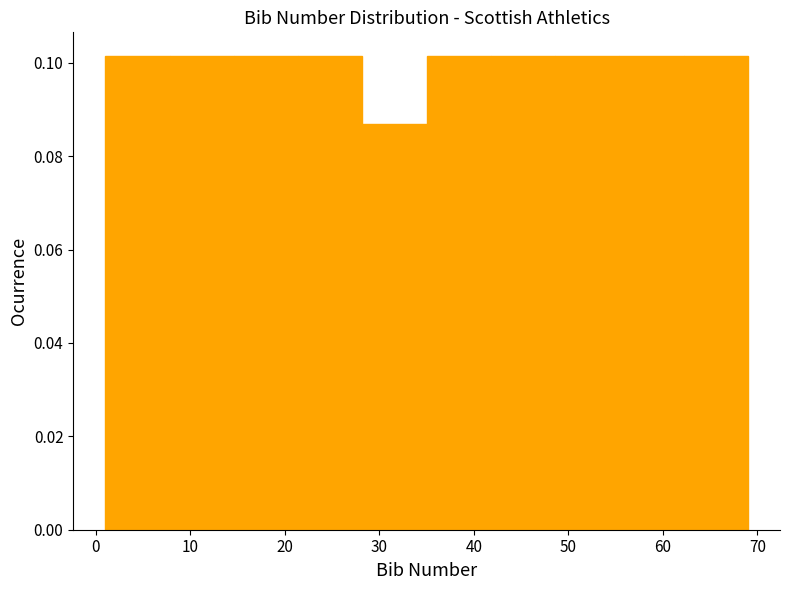

Reading left to right, transcribe this chart: for each bar, give the range it covers on the x-axis and its height. Neither the bar edges nor the heights are printed on the chart, so give them approximately, as read against the axes.

1.0 to 7.8: 0.102
7.8 to 14.6: 0.102
14.6 to 21.4: 0.102
21.4 to 28.2: 0.102
28.2 to 35.0: 0.086
35.0 to 41.8: 0.102
41.8 to 48.6: 0.102
48.6 to 55.4: 0.102
55.4 to 62.2: 0.102
62.2 to 69.0: 0.102